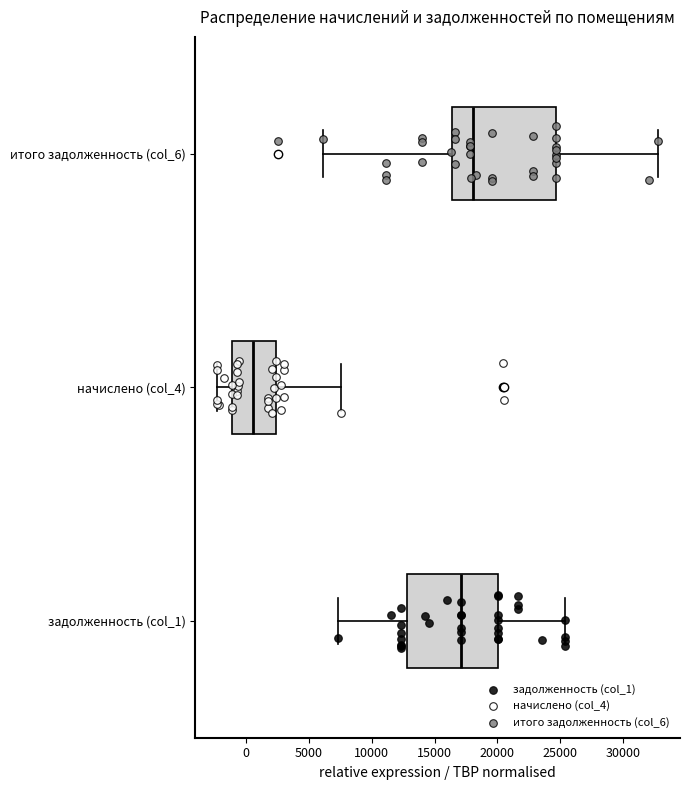

Which box is the widest, from its left edge to its right edge?

итого задолженность (col_6)